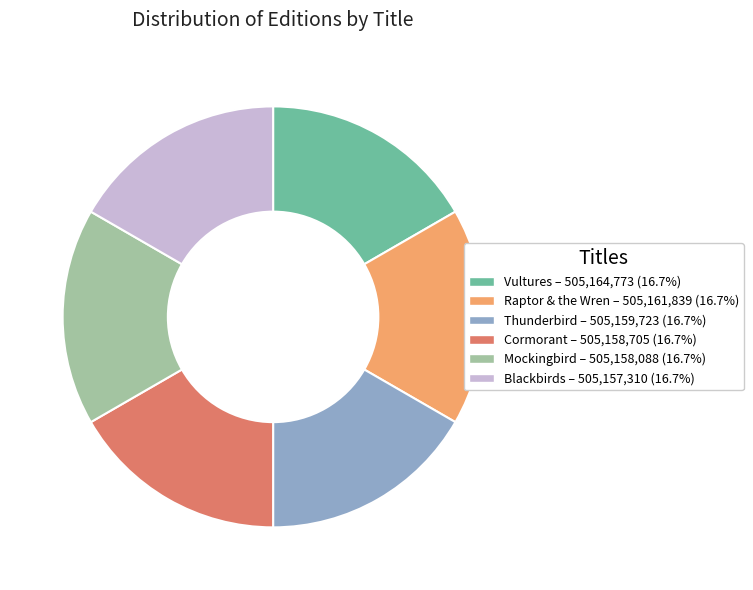

Does Mockingbird represent more than half of the total?

No